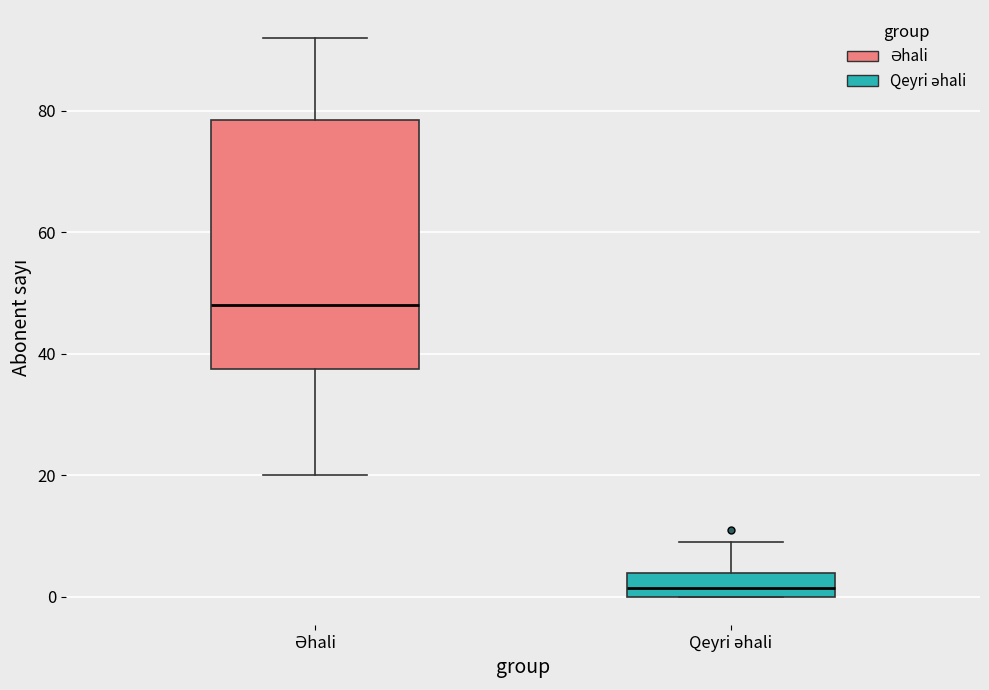

Which box has the highest median line?

Əhali